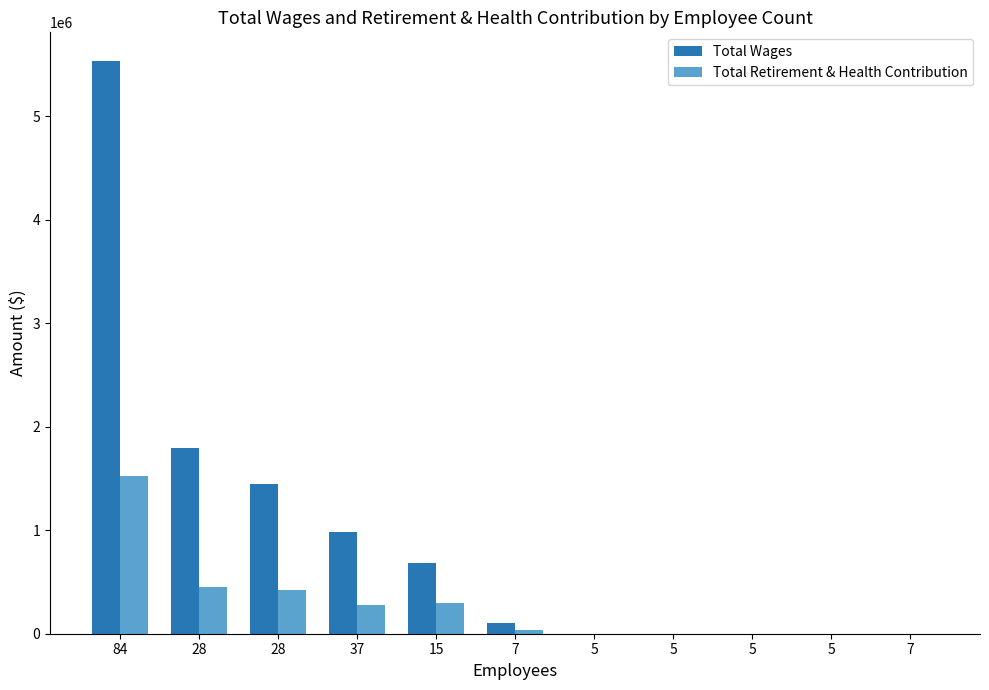

Rank the categories by Total Retirement & Health Contribution value from lowest to highest.

5, 5, 5, 5, 7, 7, 37, 15, 28, 28, 84